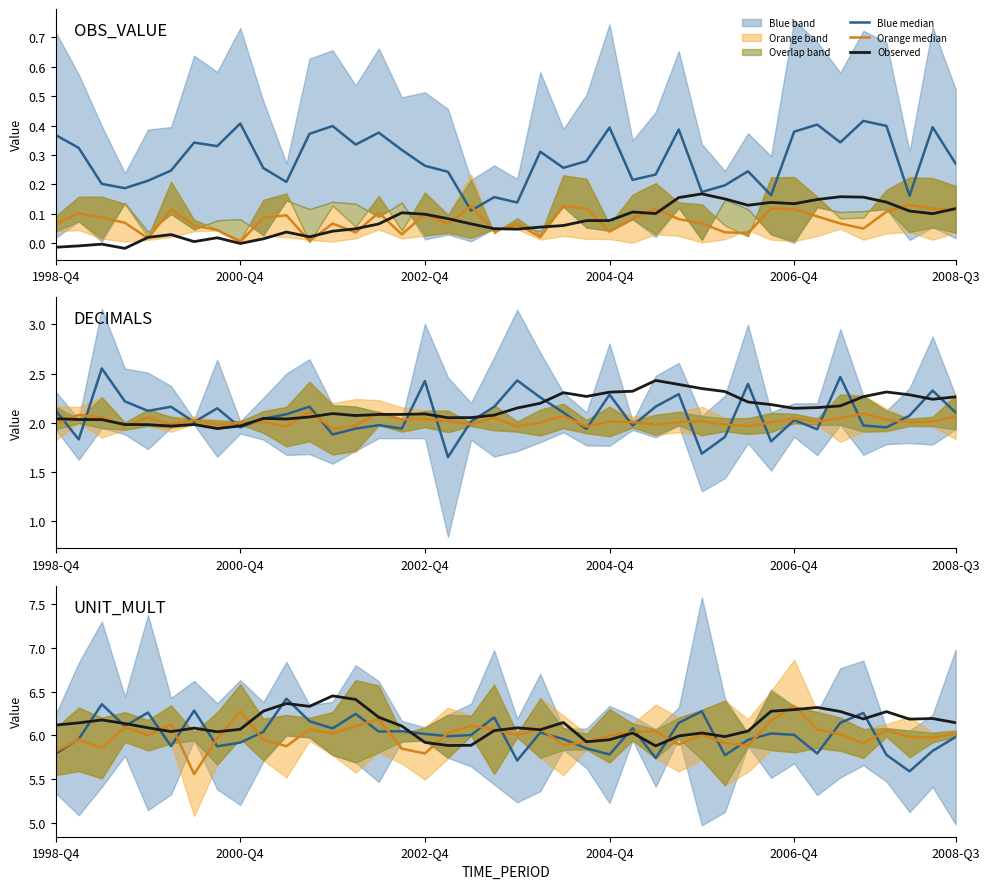

True or false: Observed has more than 2 points higher than both neighbors.

True